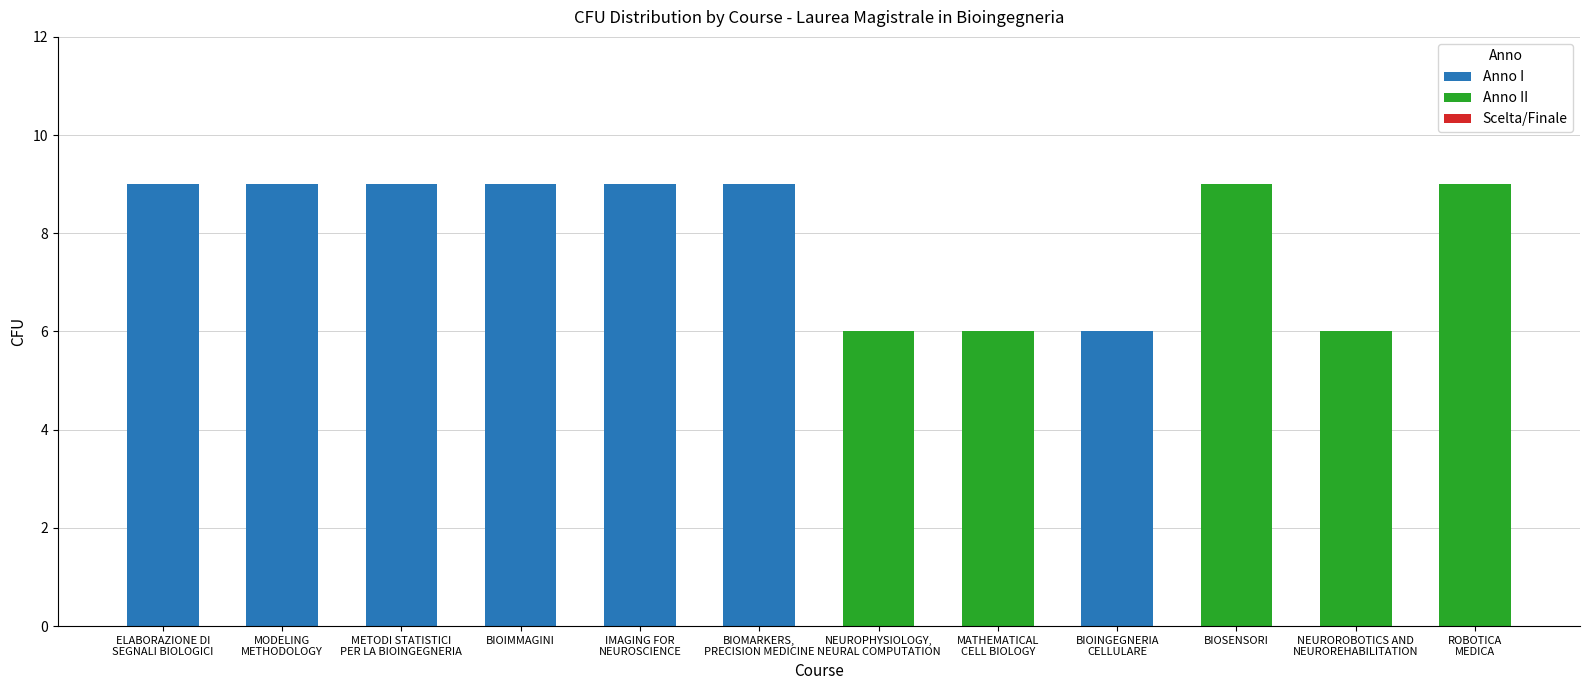

What is the sum of all Anno I values?

60